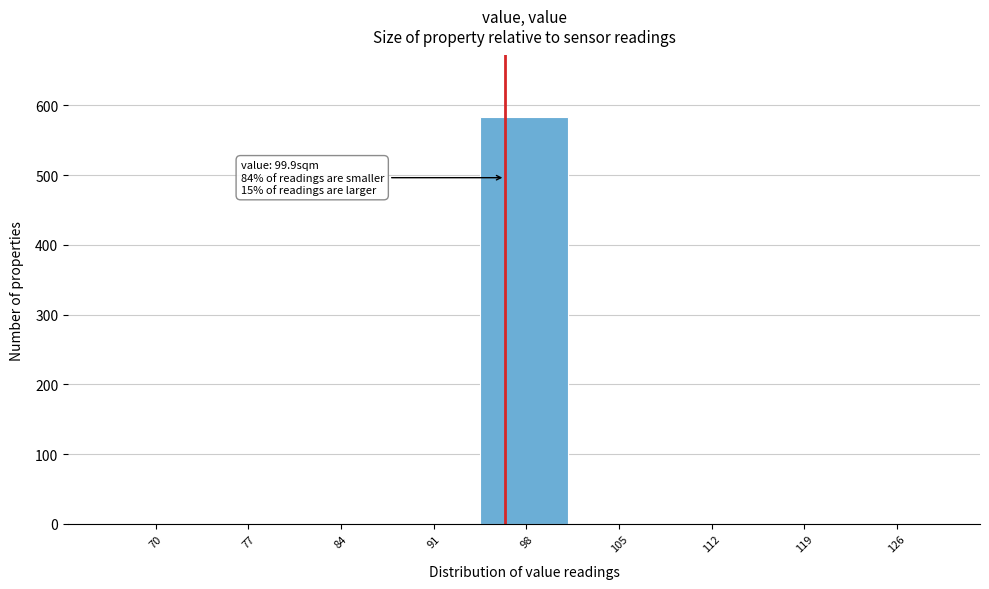

Reading left to right, extract all data points from this chart.

70=0	77=0	84=0	91=0	98=584	105=0	112=0	119=0	126=0